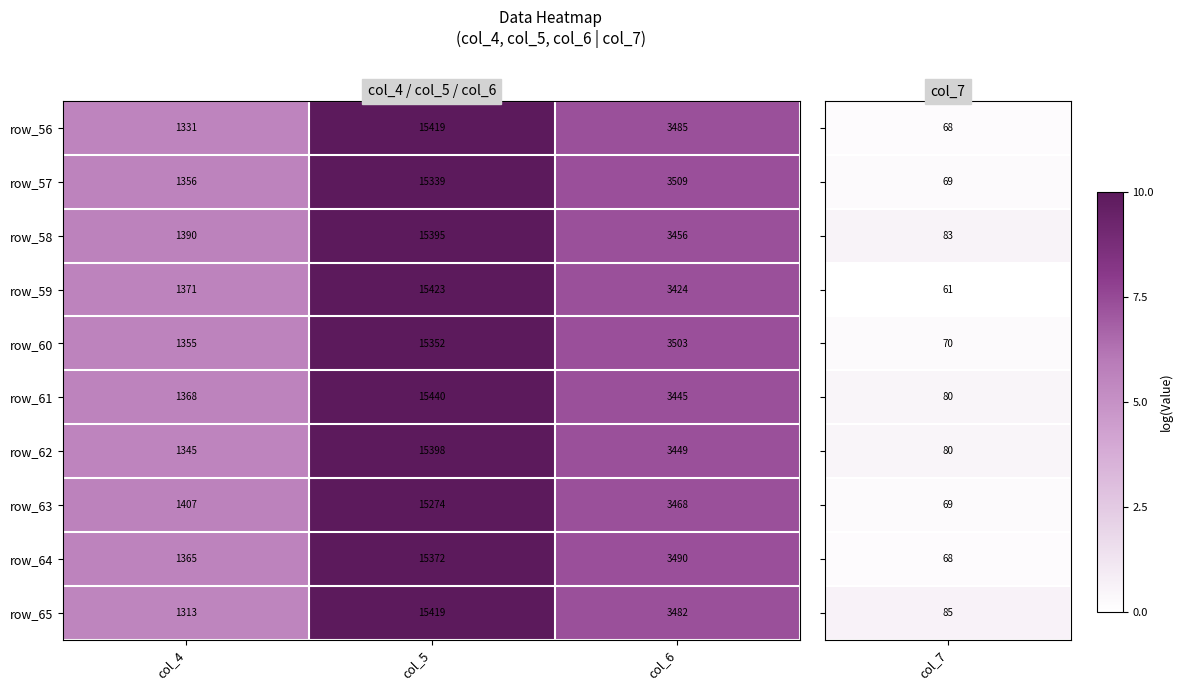

Which series changed the most between col_4 and col_5?

row_65